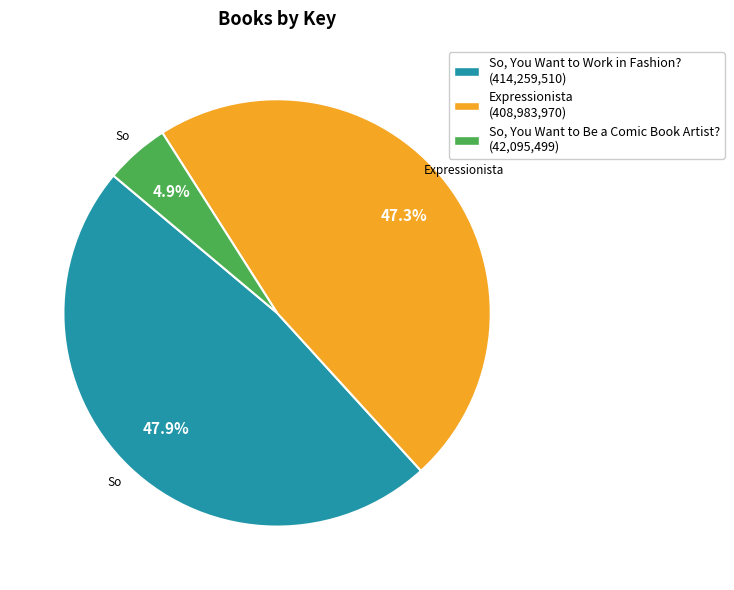

Count the number of slices in the pie.

3